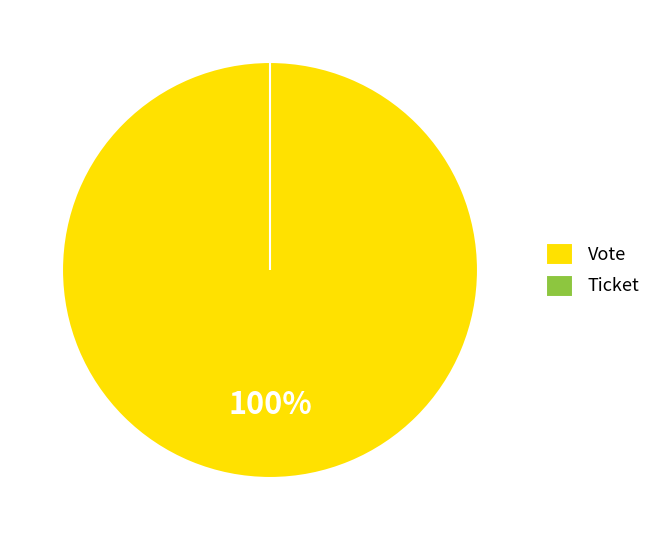

Does any single category account for the majority?

Yes